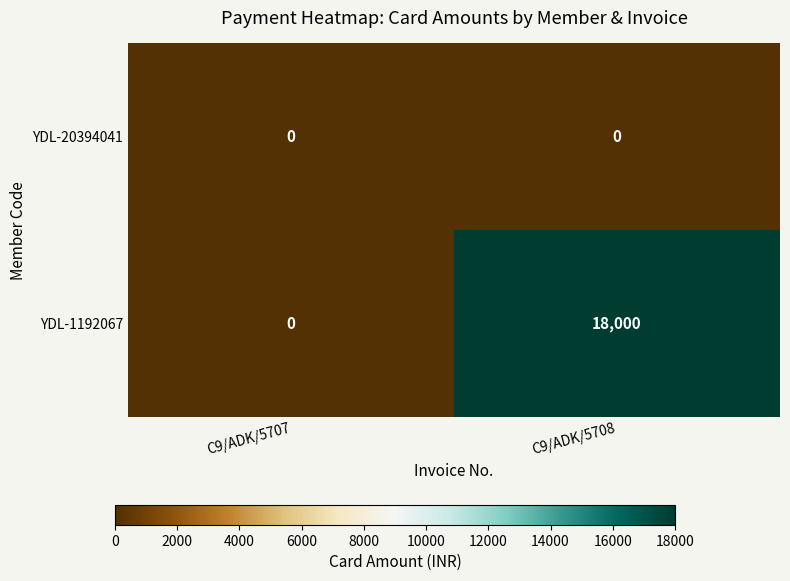

Reading left to right, what are all the values shown in this chart?

YDL-20394041: C9/ADK/5707=0	C9/ADK/5708=0
YDL-1192067: C9/ADK/5707=0	C9/ADK/5708=18000